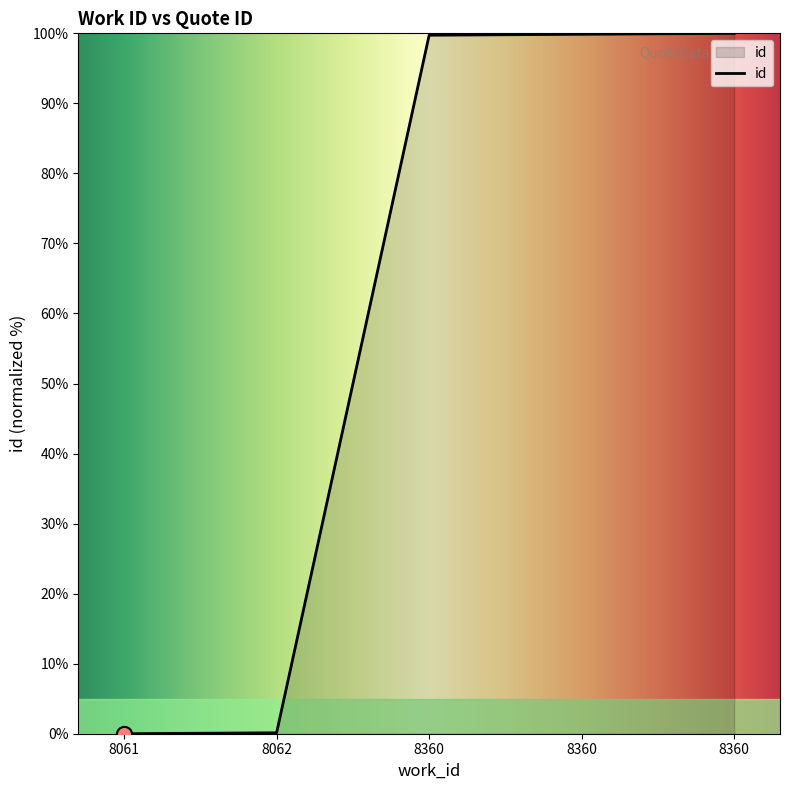

What is the change in value from 8062 to 8360?

+99.6